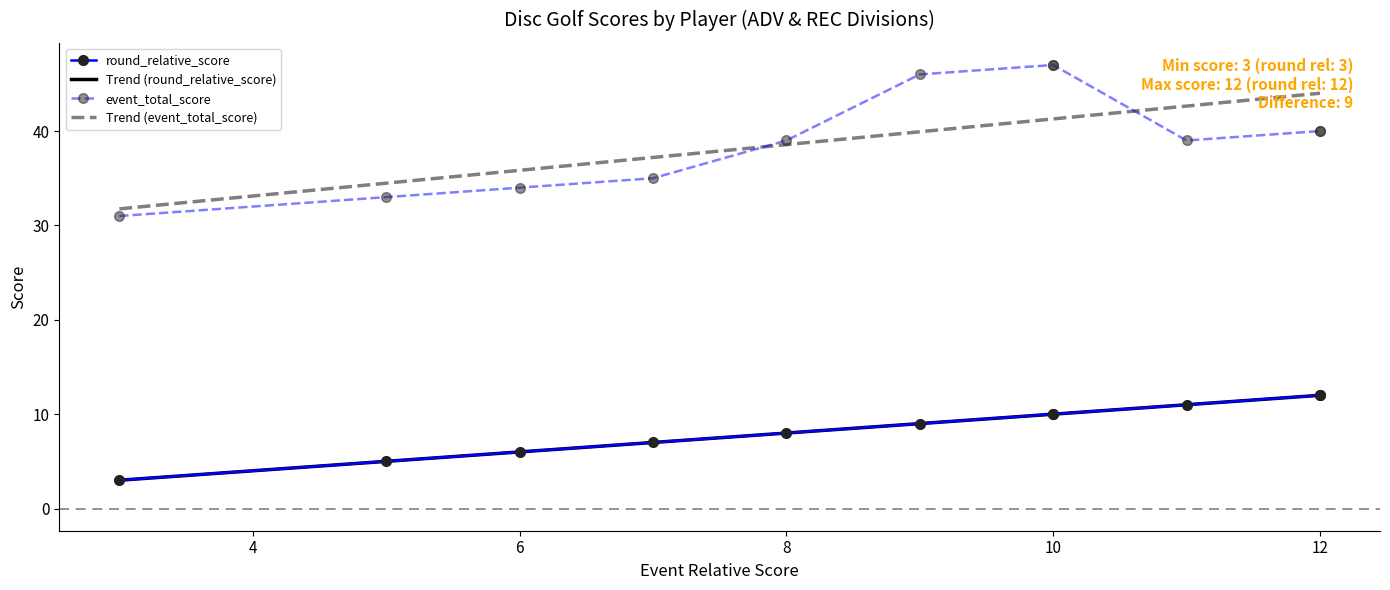

What is the minimum value for Trend (round_relative_score)?

3.0